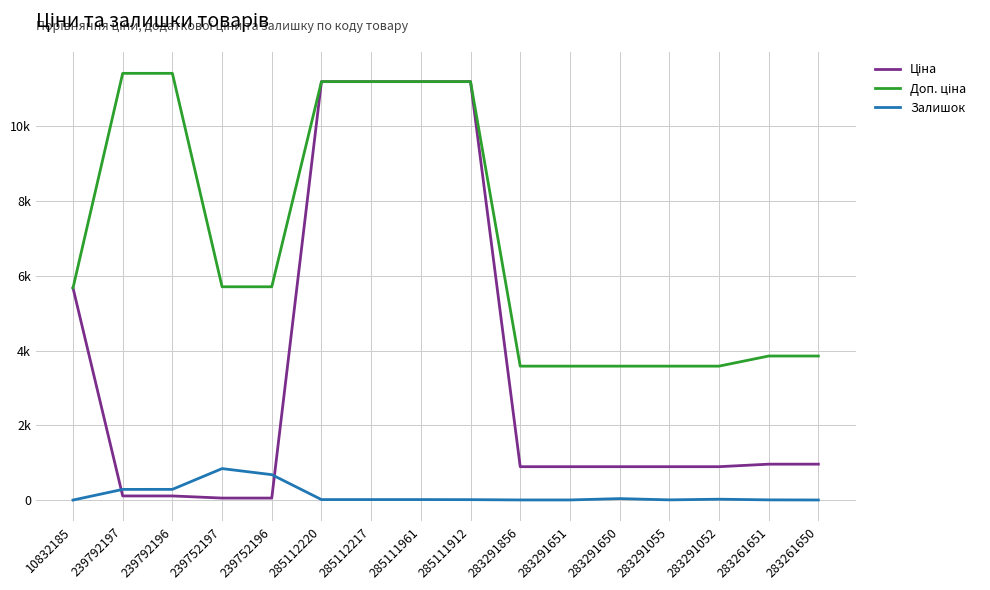

What is the difference between the maximum and minimum values in the Залишок series?

841.0